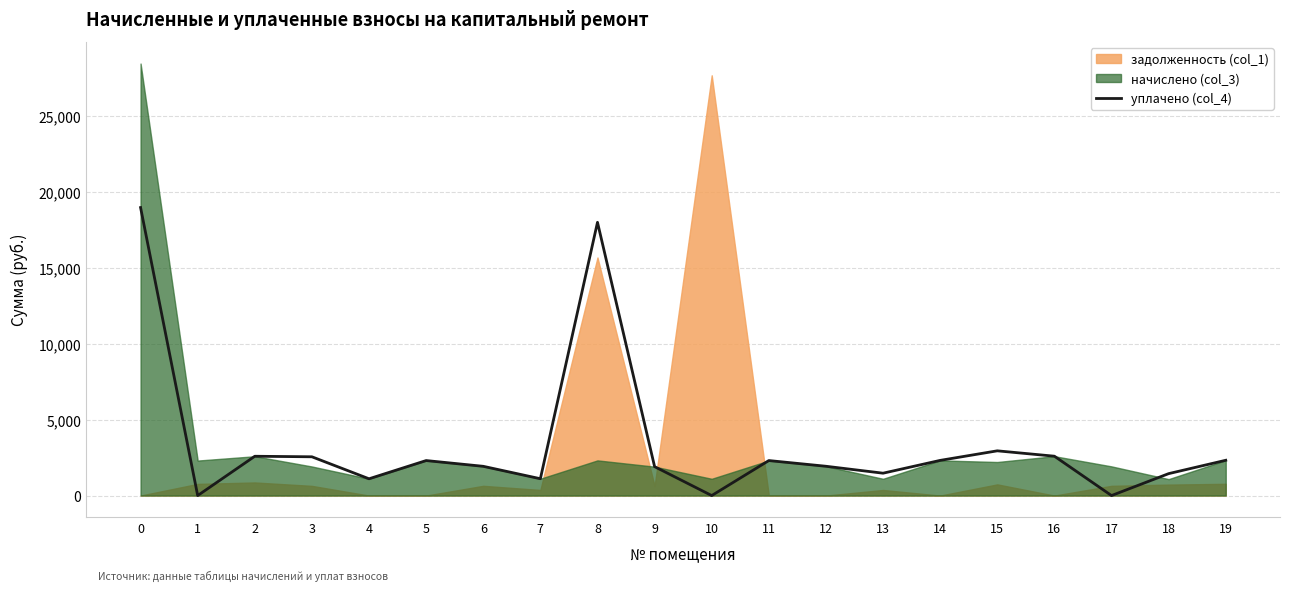

How many lines are shown in the chart?

1